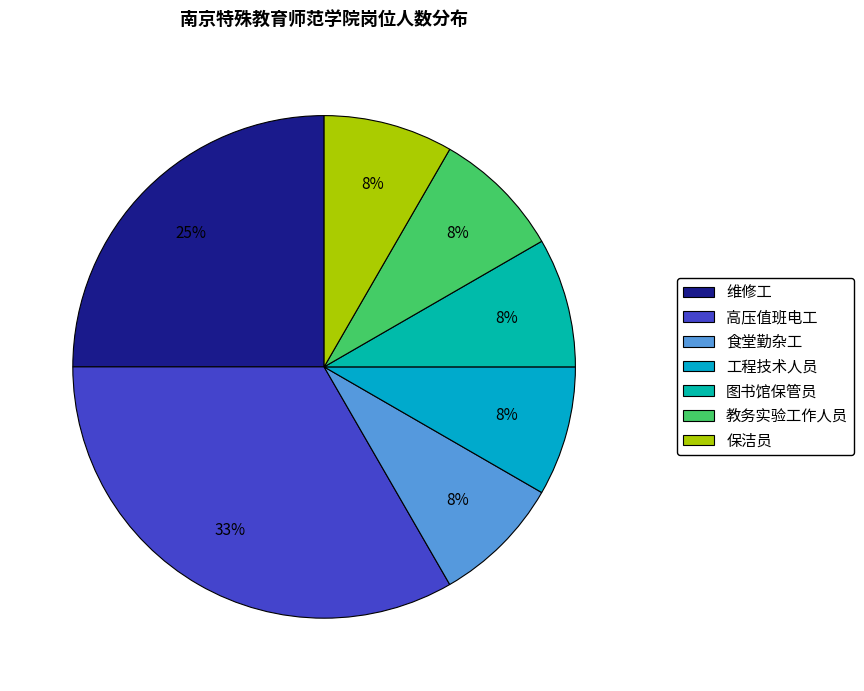

Rank the categories by value from lowest to highest.

食堂勤杂工, 工程技术人员, 图书馆保管员, 教务实验工作人员, 保洁员, 维修工, 高压值班电工